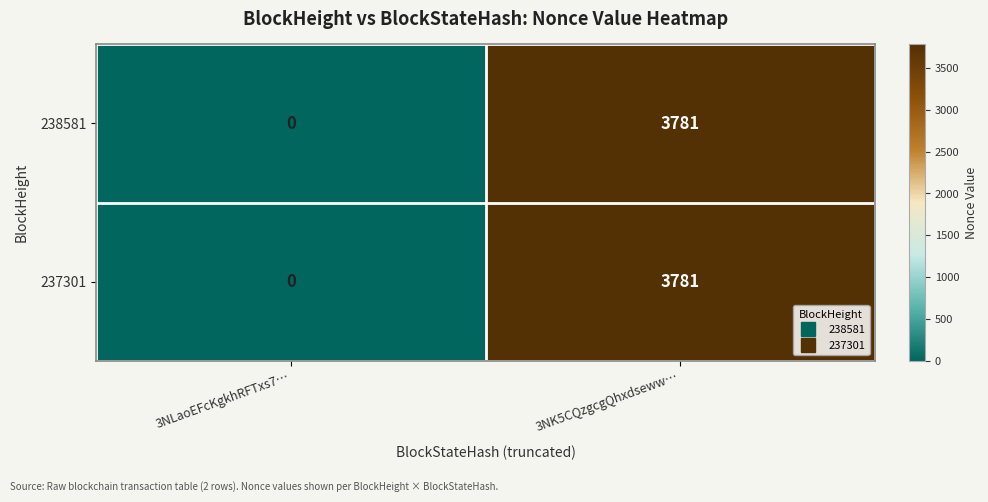

Is it true that 238581 equals -1786 at 3NLaoEFcKgkhRFTxs7…?

False